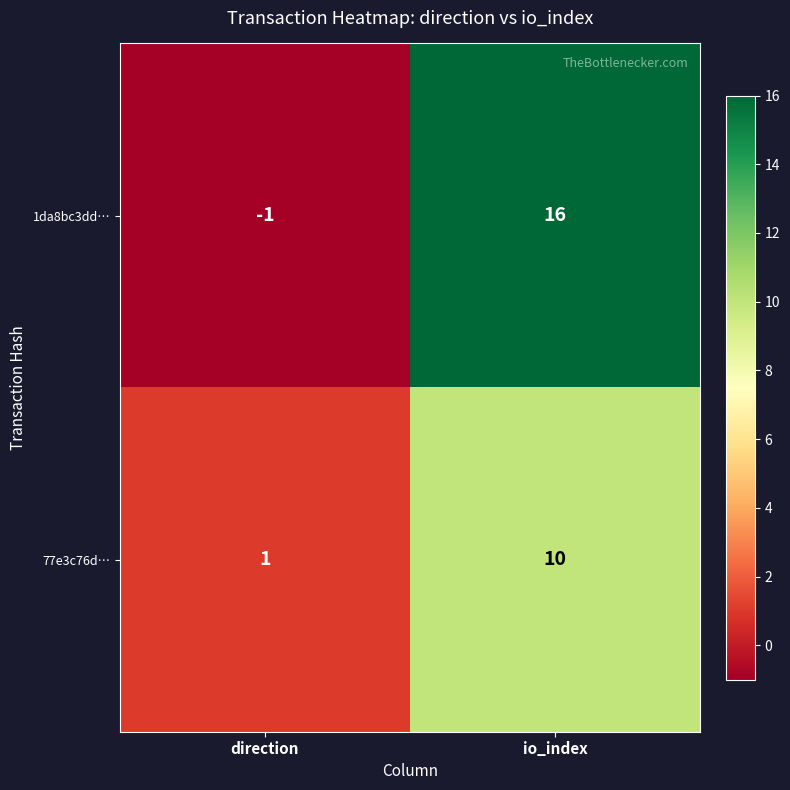

How many distinct data groups are displayed?

2